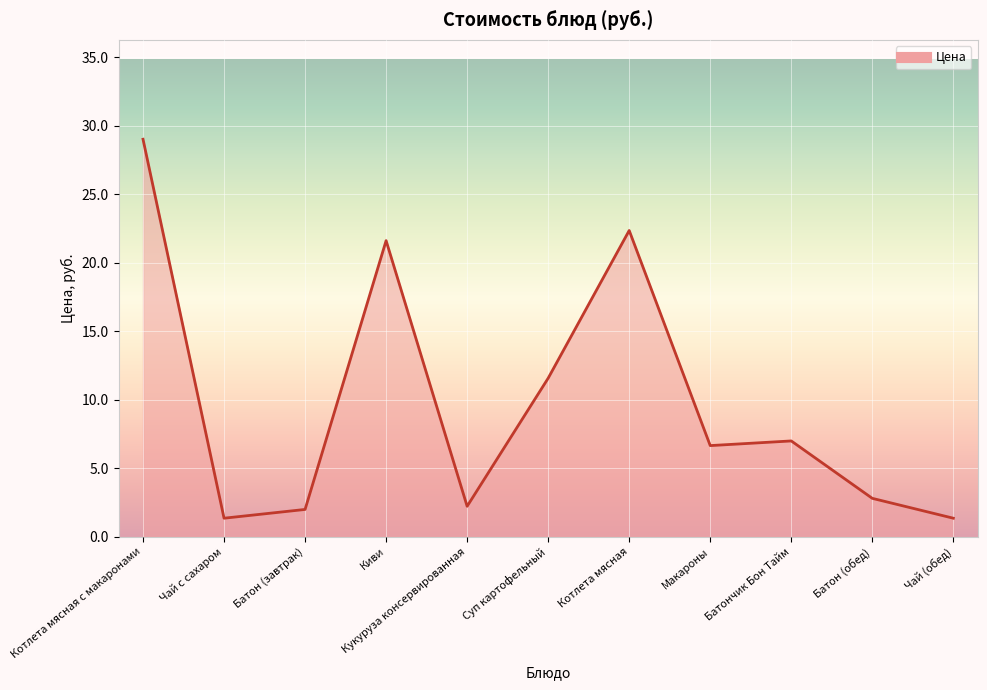

What is the approximate value at Чай (обед)?

1.4